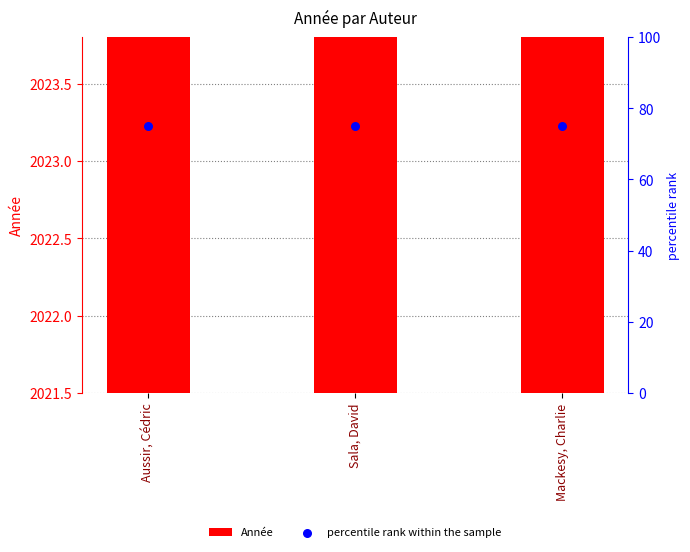

At which category is the sum across all series the highest?

Aussir, Cédric